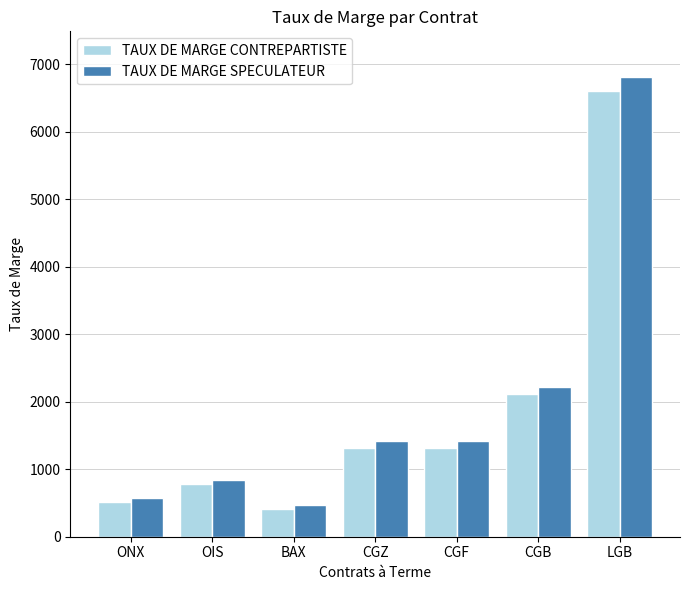

True or false: TAUX DE MARGE CONTREPARTISTE has a value of 6604 at LGB.

True